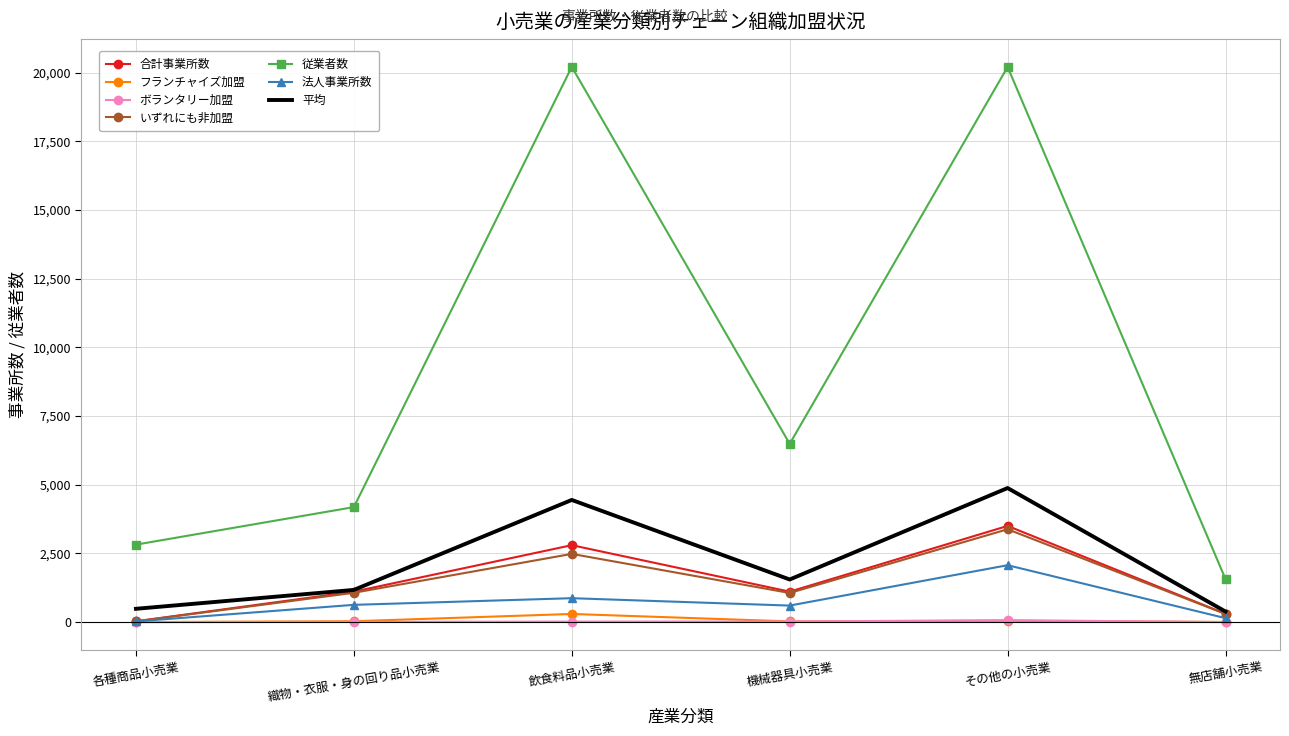

What is the difference between the second highest and second lowest values in the フランチャイズ加盟 series?

42.0